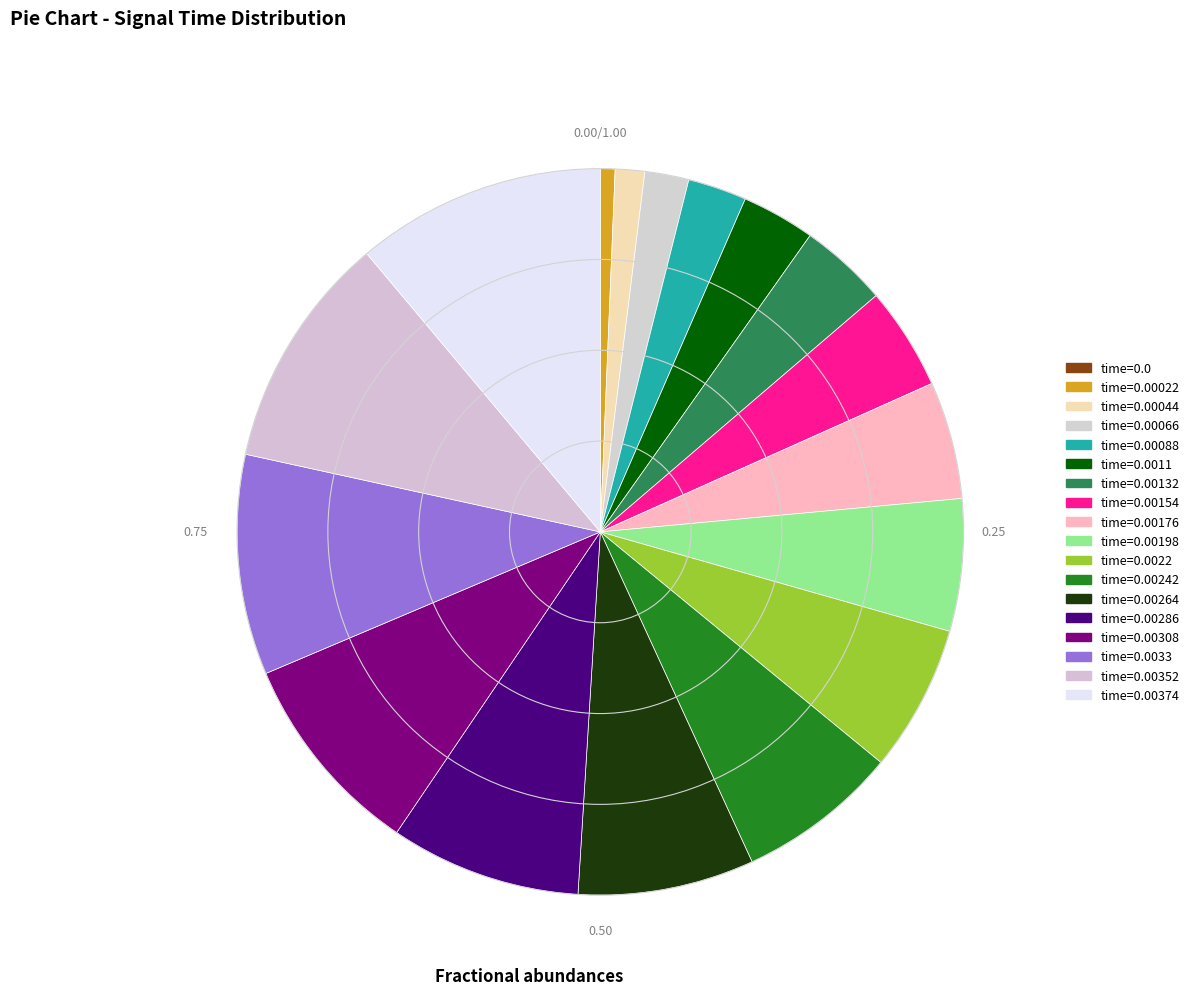

What percentage is the time=0.00352 slice, to the nearest percent?

10%